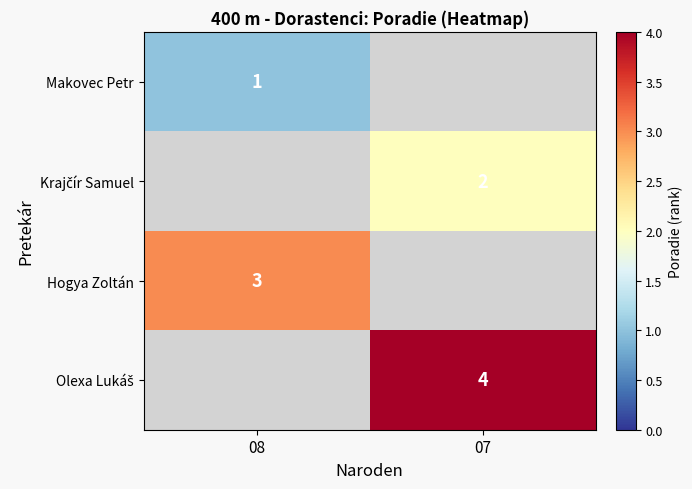

True or false: Makovec Petr has a value of 1 at 08.

True